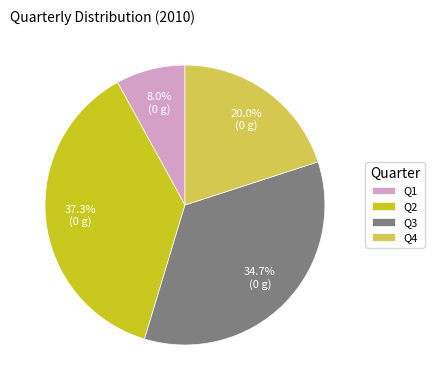

Rank the categories by value from lowest to highest.

Q1, Q4, Q3, Q2